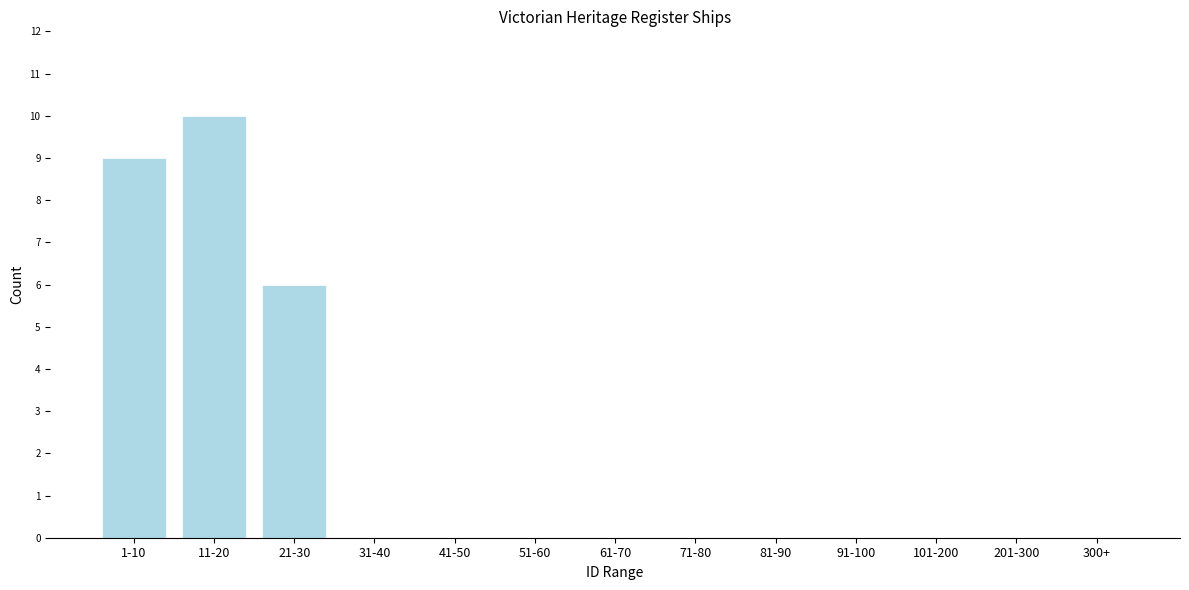

Reading left to right, extract all data points from this chart.

1-10=9	11-20=10	21-30=6	31-40=0	41-50=0	51-60=0	61-70=0	71-80=0	81-90=0	91-100=0	101-200=0	201-300=0	300+=0